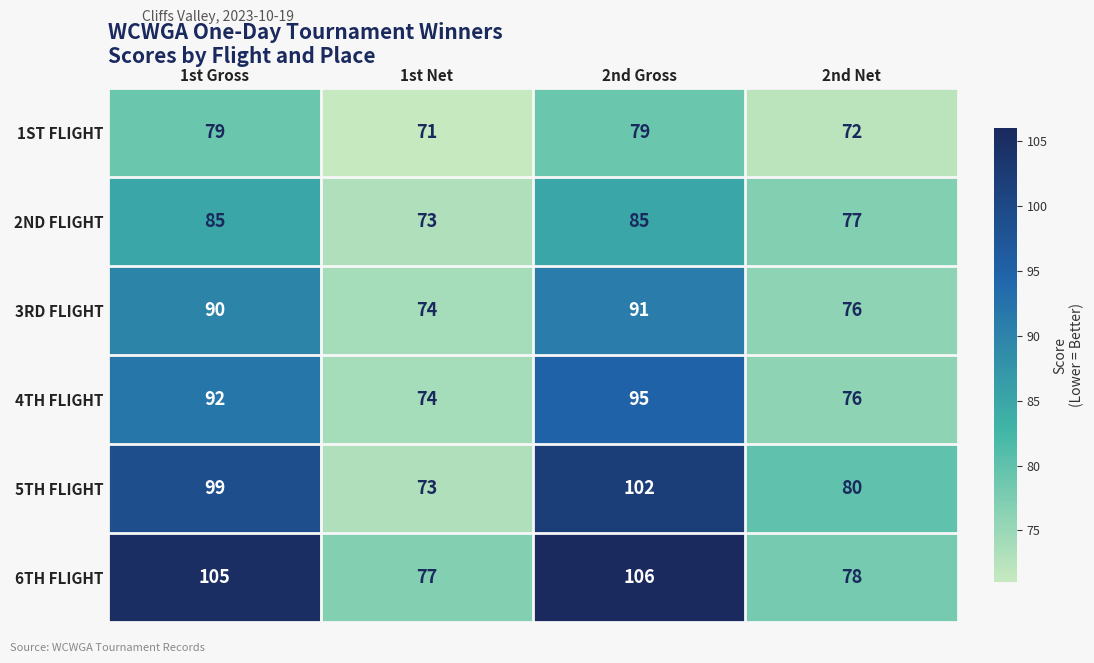

Which category has the lowest value across all series?

1st Net